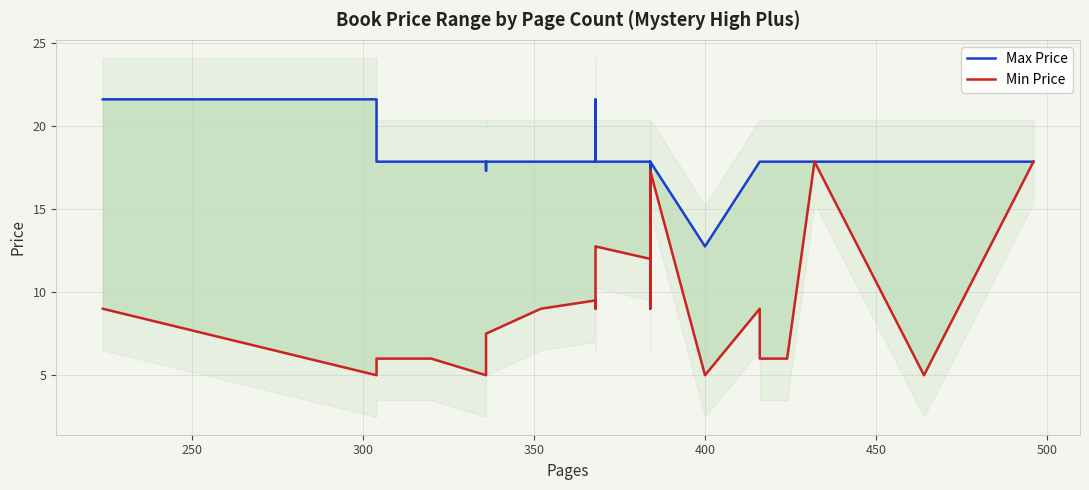

Is it true that Max Price equals 21.6 at 250?

True